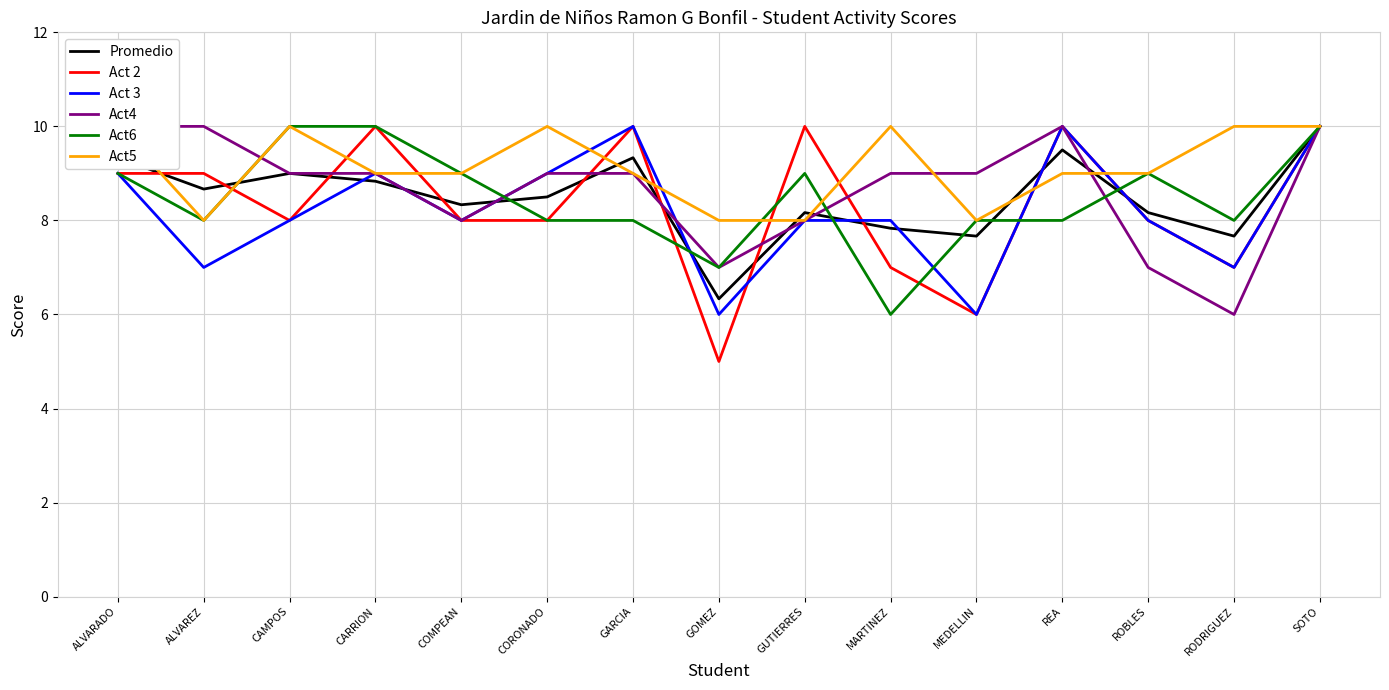

Reading left to right, what are all the values shown in this chart?

Promedio: ALVARADO=9.3	ALVAREZ=8.7	CAMPOS=9.0	CARRION=8.8	COMPEAN=8.3	CORONADO=8.5	GARCIA=9.3	GOMEZ=6.3	GUTIERRES=8.2	MARTINEZ=7.8	MEDELLIN=7.7	REA=9.5	ROBLES=8.2	RODRIGUEZ=7.7	SOTO=10.0
Act 2: ALVARADO=9.0	ALVAREZ=9.0	CAMPOS=8.0	CARRION=10.0	COMPEAN=8.0	CORONADO=8.0	GARCIA=10.0	GOMEZ=5.0	GUTIERRES=10.0	MARTINEZ=7.0	MEDELLIN=6.0	REA=10.0	ROBLES=8.0	RODRIGUEZ=7.0	SOTO=10.0
Act 3: ALVARADO=9.0	ALVAREZ=7.0	CAMPOS=8.0	CARRION=9.0	COMPEAN=8.0	CORONADO=9.0	GARCIA=10.0	GOMEZ=6.0	GUTIERRES=8.0	MARTINEZ=8.0	MEDELLIN=6.0	REA=10.0	ROBLES=8.0	RODRIGUEZ=7.0	SOTO=10.0
Act4: ALVARADO=10.0	ALVAREZ=10.0	CAMPOS=9.0	CARRION=9.0	COMPEAN=8.0	CORONADO=9.0	GARCIA=9.0	GOMEZ=7.0	GUTIERRES=8.0	MARTINEZ=9.0	MEDELLIN=9.0	REA=10.0	ROBLES=7.0	RODRIGUEZ=6.0	SOTO=10.0
Act6: ALVARADO=9.0	ALVAREZ=8.0	CAMPOS=10.0	CARRION=10.0	COMPEAN=9.0	CORONADO=8.0	GARCIA=8.0	GOMEZ=7.0	GUTIERRES=9.0	MARTINEZ=6.0	MEDELLIN=8.0	REA=8.0	ROBLES=9.0	RODRIGUEZ=8.0	SOTO=10.0
Act5: ALVARADO=10.0	ALVAREZ=8.0	CAMPOS=10.0	CARRION=9.0	COMPEAN=9.0	CORONADO=10.0	GARCIA=9.0	GOMEZ=8.0	GUTIERRES=8.0	MARTINEZ=10.0	MEDELLIN=8.0	REA=9.0	ROBLES=9.0	RODRIGUEZ=10.0	SOTO=10.0